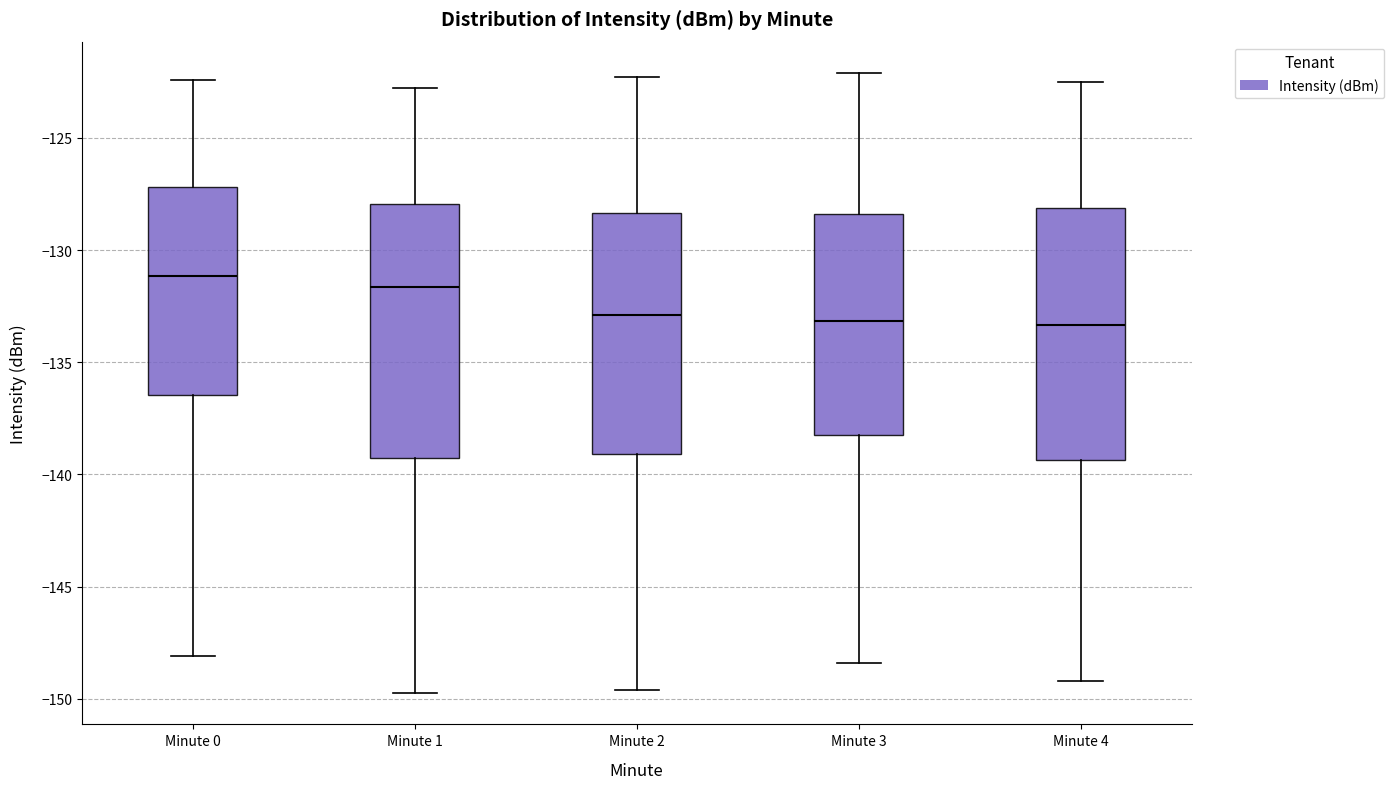

Reading left to right, transcribe this box plot: for each box, give where its median line is, the range the box spans, and where its two whiskers end, as read against the y-axis. The values are not printed on the chart, so give them approximately, as read against the axis.

Minute 0: median -131.0, box -136.5 to -127.0, whiskers -148.0 to -122.5
Minute 1: median -131.5, box -139.5 to -128.0, whiskers -149.5 to -123.0
Minute 2: median -133.0, box -139.0 to -128.5, whiskers -149.5 to -122.5
Minute 3: median -133.0, box -138.0 to -128.5, whiskers -148.5 to -122.0
Minute 4: median -133.5, box -139.5 to -128.0, whiskers -149.0 to -122.5